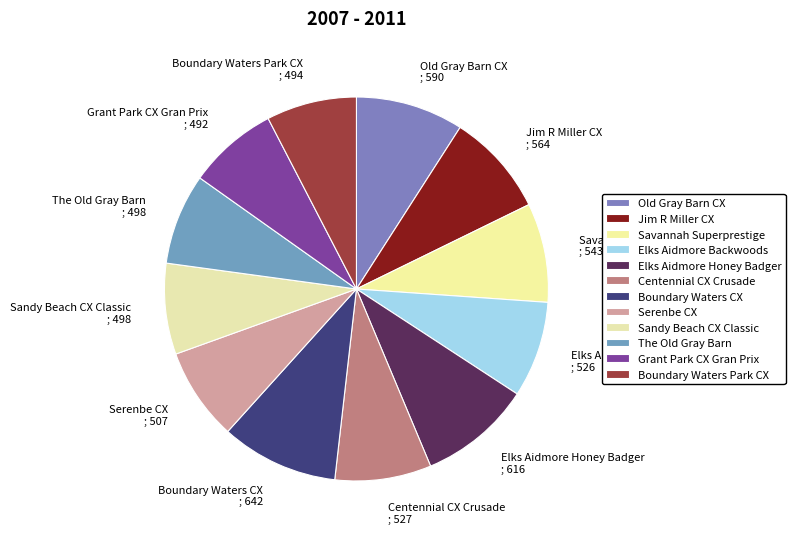

True or false: Boundary Waters Park CX accounts for 8% of the total.

True